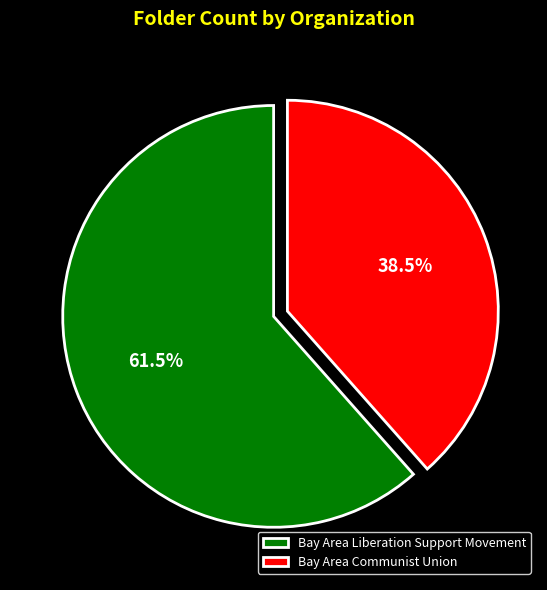

Rank the categories by value from highest to lowest.

Bay Area Liberation Support Movement, Bay Area Communist Union